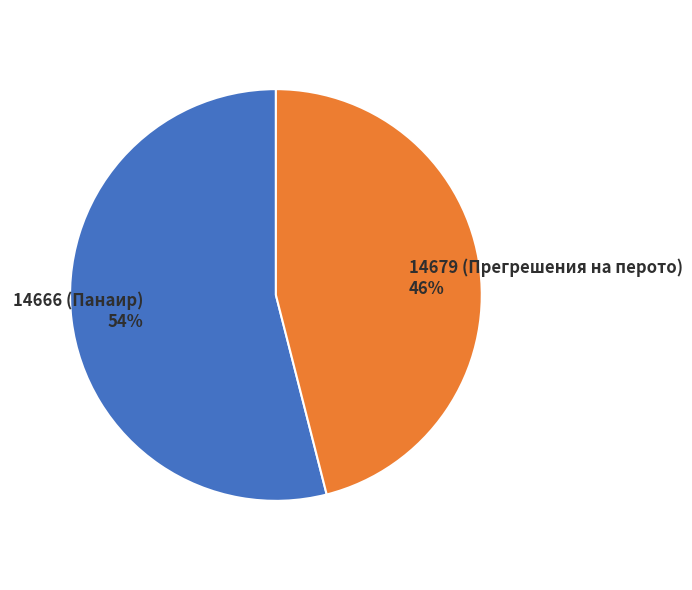

To the nearest percent, what portion does 14679 (Прегрешения на перото) represent?

46%